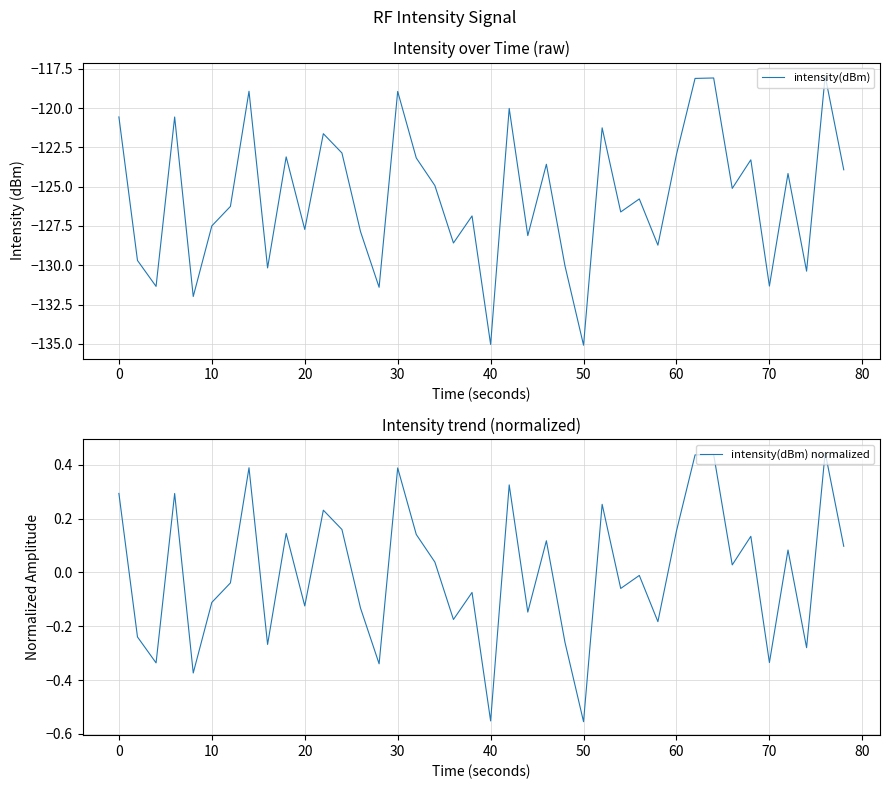

Reading left to right, extract all data points from this chart.

intensity(dBm): -120.6	-129.7	-131.3	-120.6	-132.0	-127.5	-126.3	-118.9	-130.2	-123.1	-127.7	-121.6	-122.9	-127.9	-131.4	-118.9	-123.2	-124.9	-128.6	-126.9	-135.0	-120.0	-128.1	-123.6	-130.0	-135.1	-121.3	-126.6	-125.8	-128.7	-122.9	-118.1	-118.1	-125.1	-123.3	-131.3	-124.2	-130.4	-118.0	-123.9
intensity(dBm) normalized: 0.3	-0.2	-0.3	0.3	-0.4	-0.1	-0.0	0.4	-0.3	0.1	-0.1	0.2	0.2	-0.1	-0.3	0.4	0.1	0.0	-0.2	-0.1	-0.6	0.3	-0.1	0.1	-0.3	-0.6	0.3	-0.1	-0.0	-0.2	0.2	0.4	0.4	0.0	0.1	-0.3	0.1	-0.3	0.4	0.1